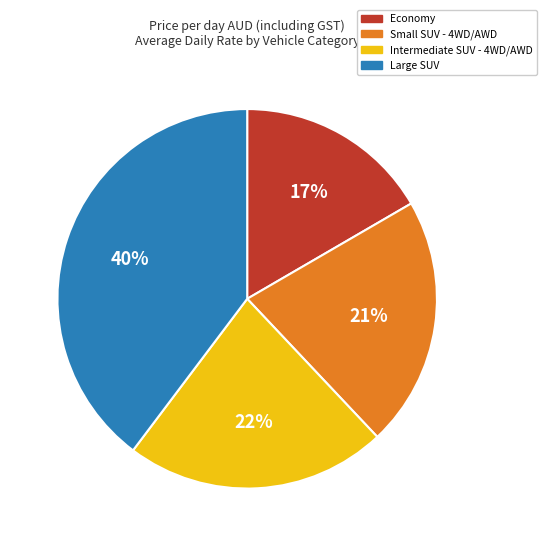

Which slice is the largest?

Large SUV